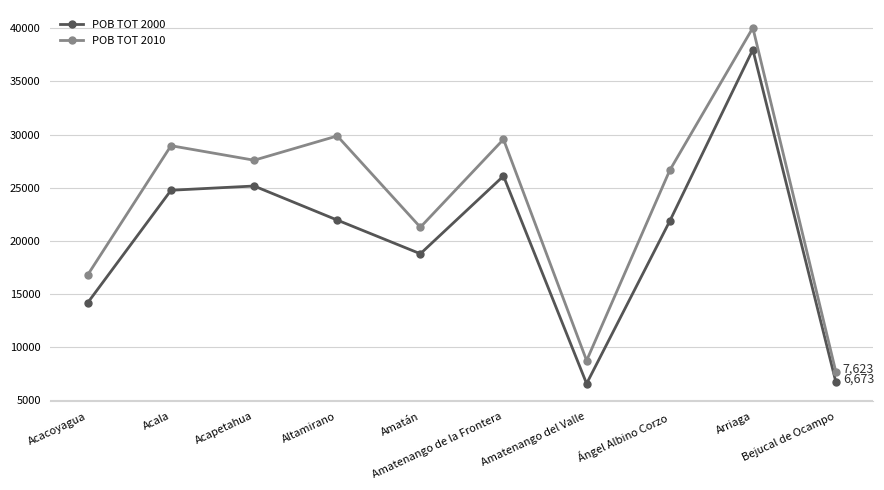

What is the label of the 5th point from the right?

Amatenango de la Frontera